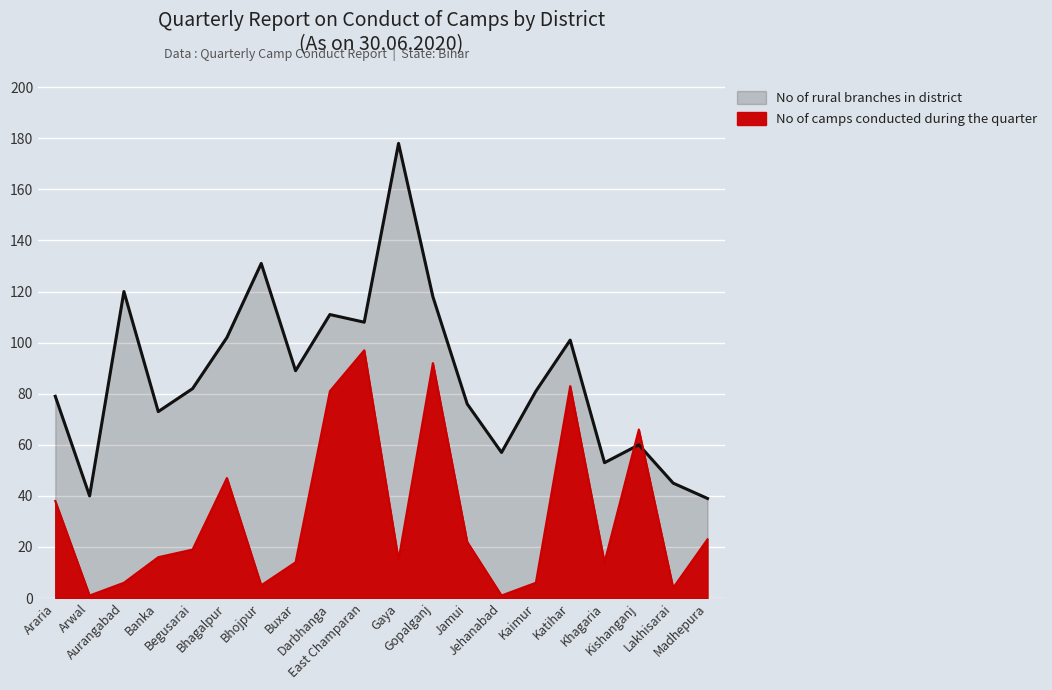

Rank the series at Darbhanga from highest to lowest value.

No of rural branches in district, No of camps conducted during the quarter